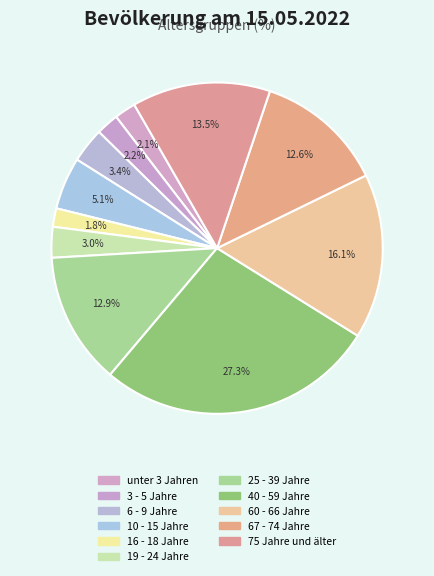

Do unter 3 Jahren and 60 - 66 Jahre together represent more than half of the pie?

No